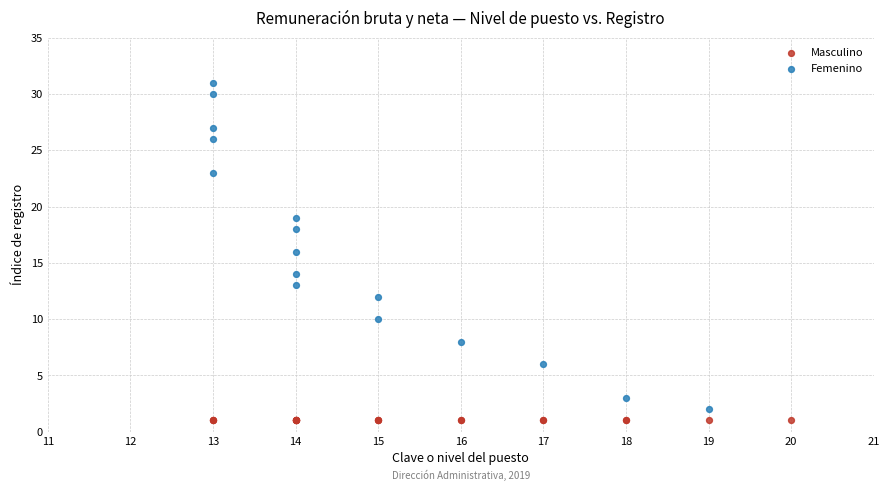

Which series contains the highest Y value?

Femenino